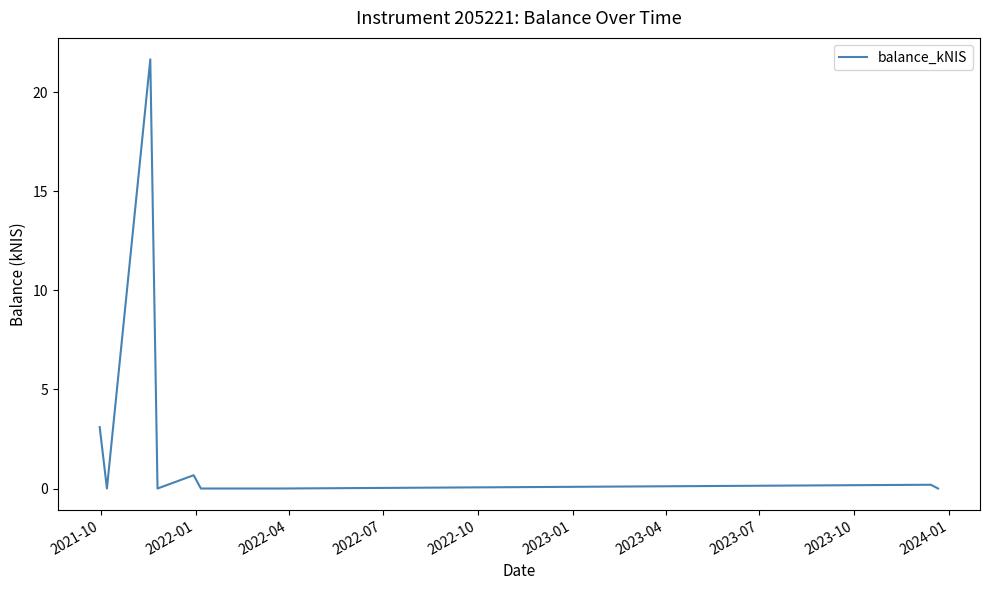

Reading left to right, what are all the values shown in this chart?

3.1	0.0	21.6	0.0	0.7	0.0	0.0	0.2	0.0